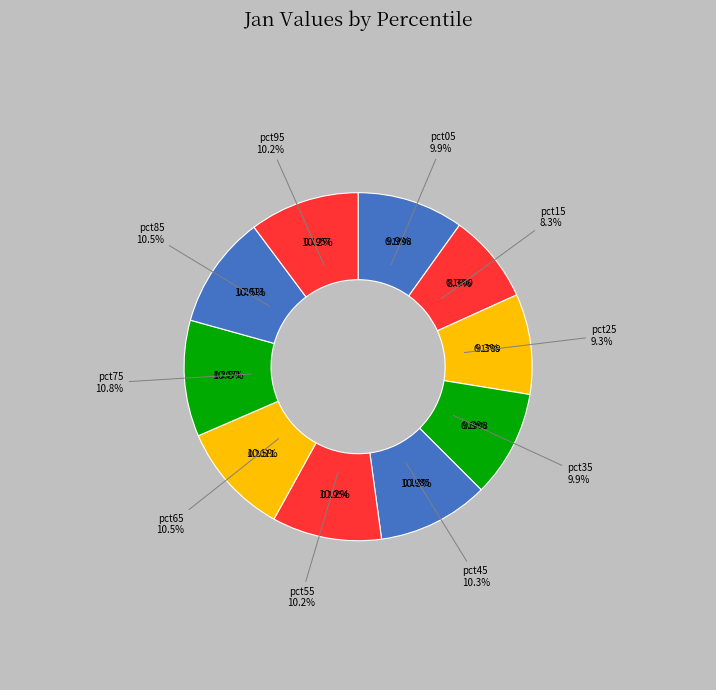

Which slice is the smallest?

pct15